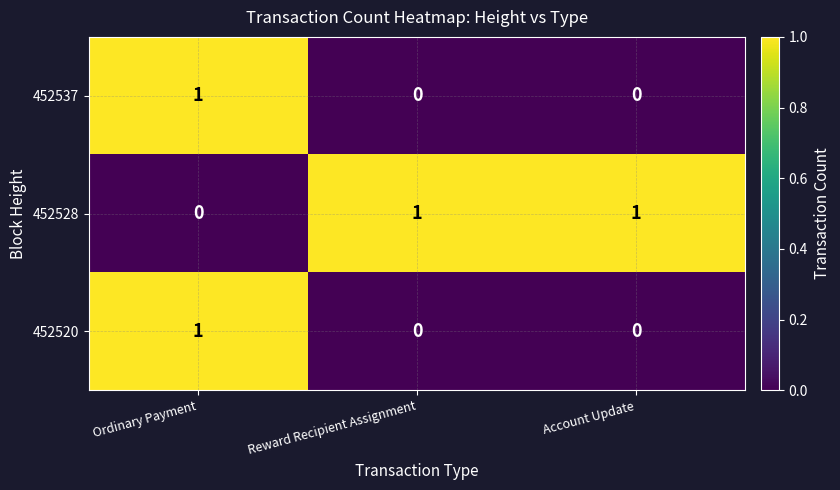

How many 452528 values are between 0 and 1?

3